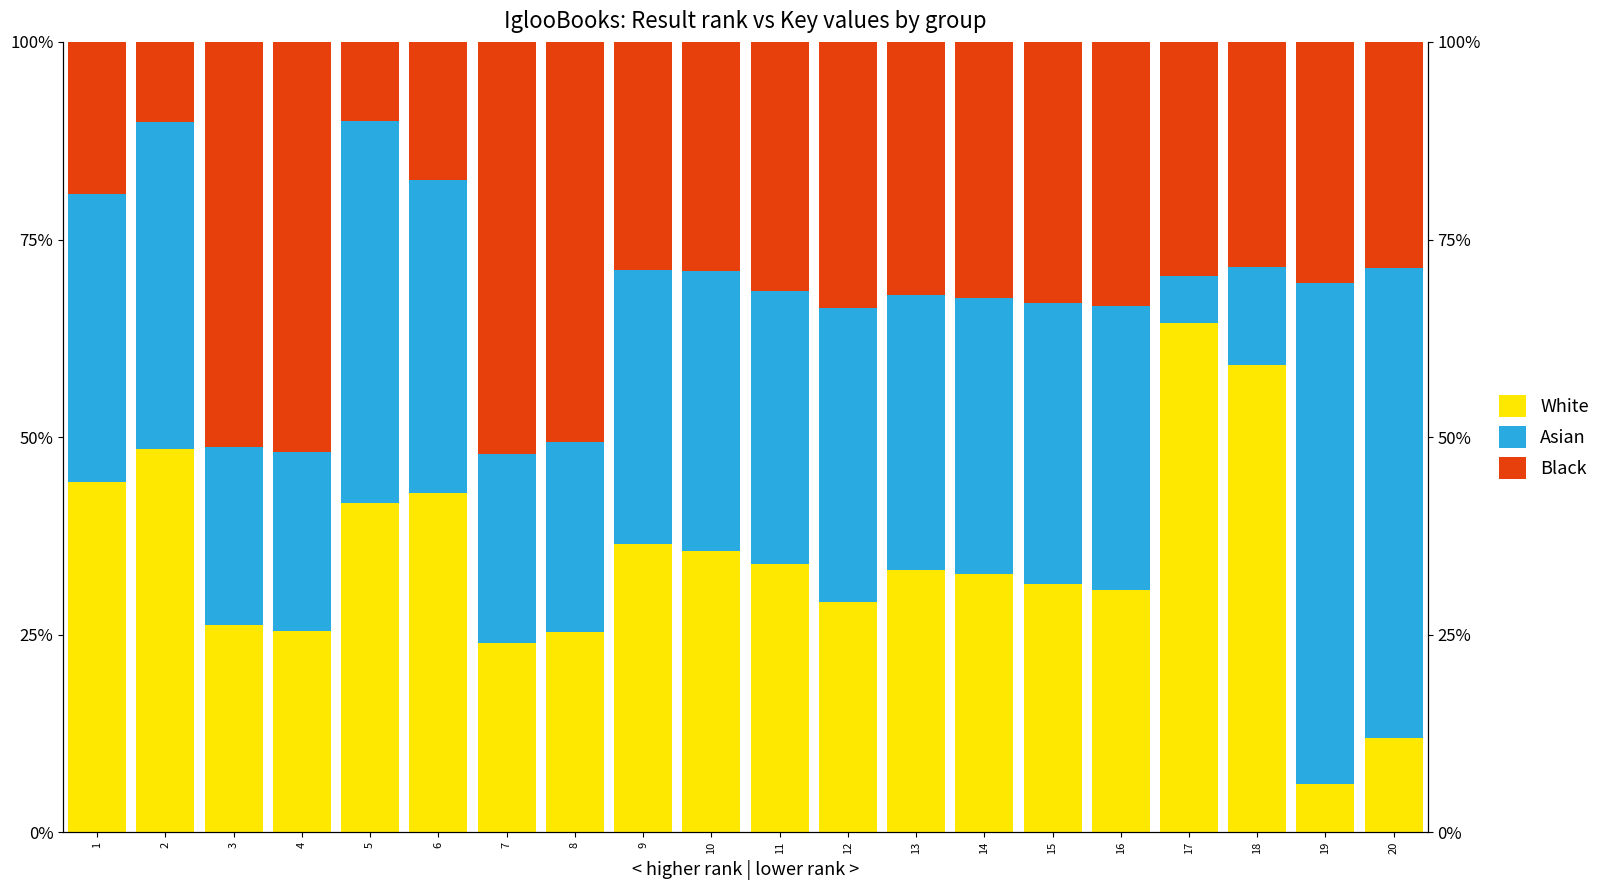

Reading left to right, extract all data points from this chart.

White: 0.4	0.5	0.3	0.3	0.4	0.4	0.2	0.3	0.4	0.4	0.3	0.3	0.3	0.3	0.3	0.3	0.6	0.6	0.1	0.1
Asian: 0.4	0.4	0.2	0.2	0.5	0.4	0.2	0.2	0.3	0.4	0.3	0.4	0.3	0.4	0.4	0.4	0.1	0.1	0.6	0.6
Black: 0.2	0.1	0.5	0.5	0.1	0.2	0.5	0.5	0.3	0.3	0.3	0.3	0.3	0.3	0.3	0.3	0.3	0.3	0.3	0.3